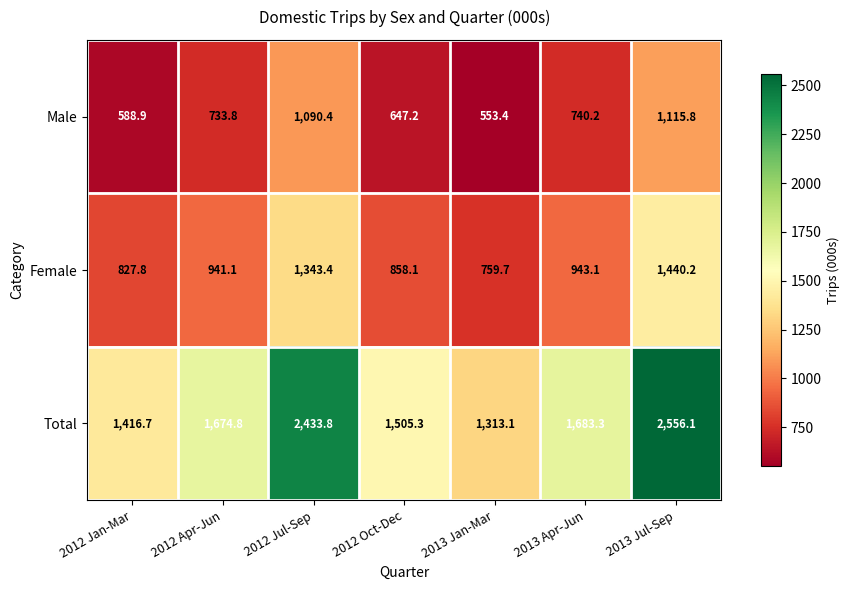

At which category is the sum across all series the highest?

2013 Jul-Sep